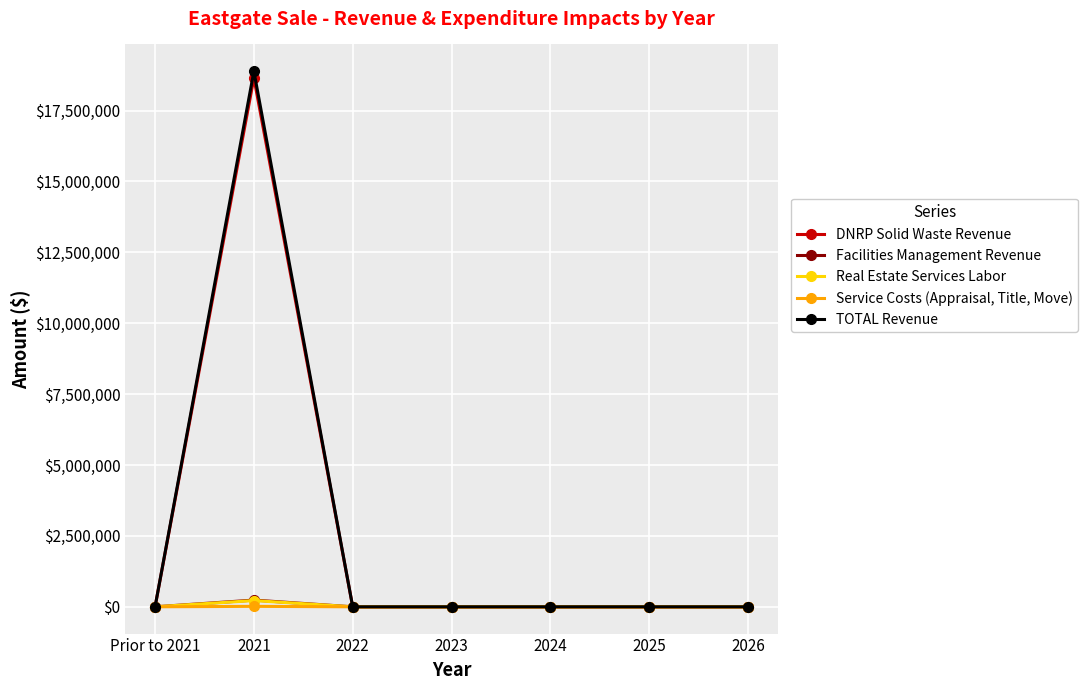

At which category does Facilities Management Revenue reach its first local peak?

2021